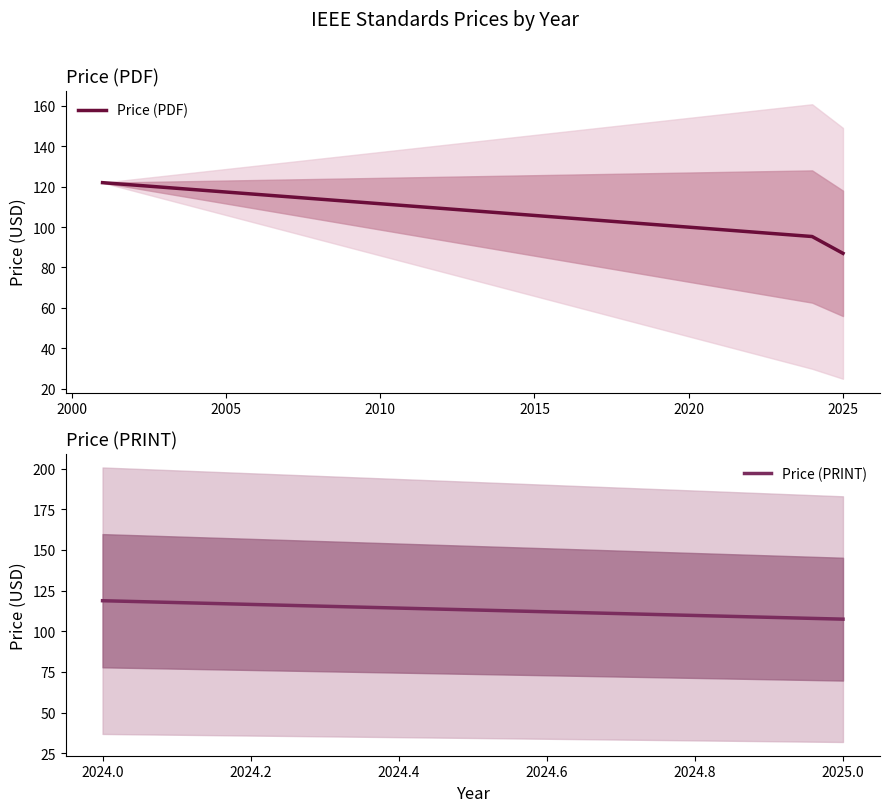

What is the maximum value for Price (PDF)?

122.0